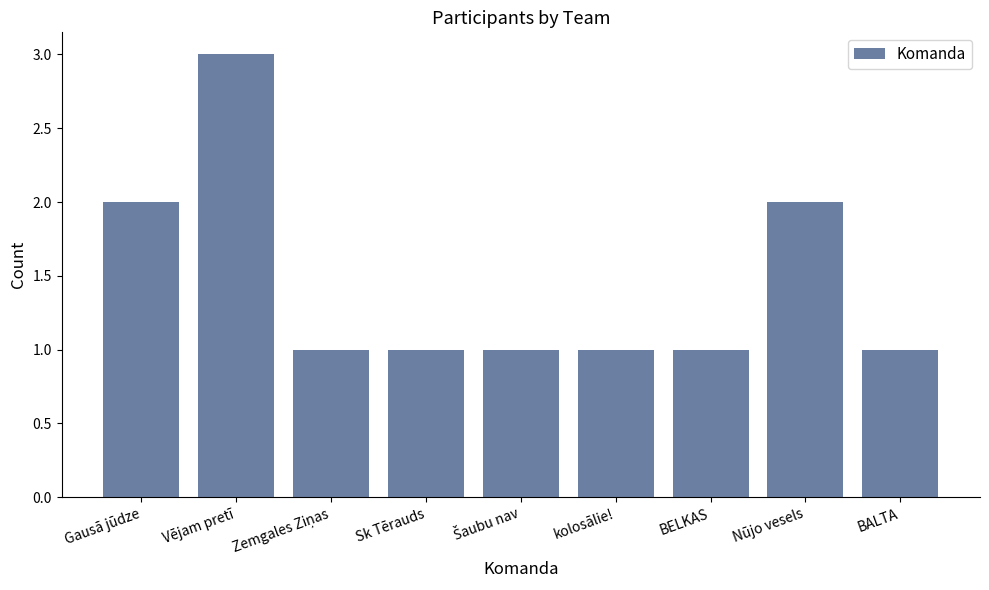

How many bars are there in total?

9